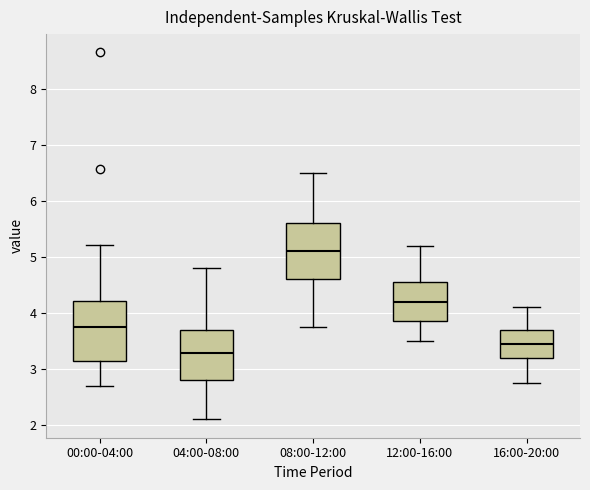

Reading left to right, transcribe this box plot: for each box, give where its median line is, the range the box spans, and where its two whiskers end, as read against the y-axis. The values are not printed on the chart, so give them approximately, as read against the axis.

00:00-04:00: median 3.8, box 3.2 to 4.2, whiskers 2.7 to 5.2
04:00-08:00: median 3.3, box 2.8 to 3.7, whiskers 2.1 to 4.8
08:00-12:00: median 5.1, box 4.6 to 5.6, whiskers 3.8 to 6.5
12:00-16:00: median 4.2, box 3.9 to 4.6, whiskers 3.5 to 5.2
16:00-20:00: median 3.5, box 3.2 to 3.7, whiskers 2.8 to 4.1